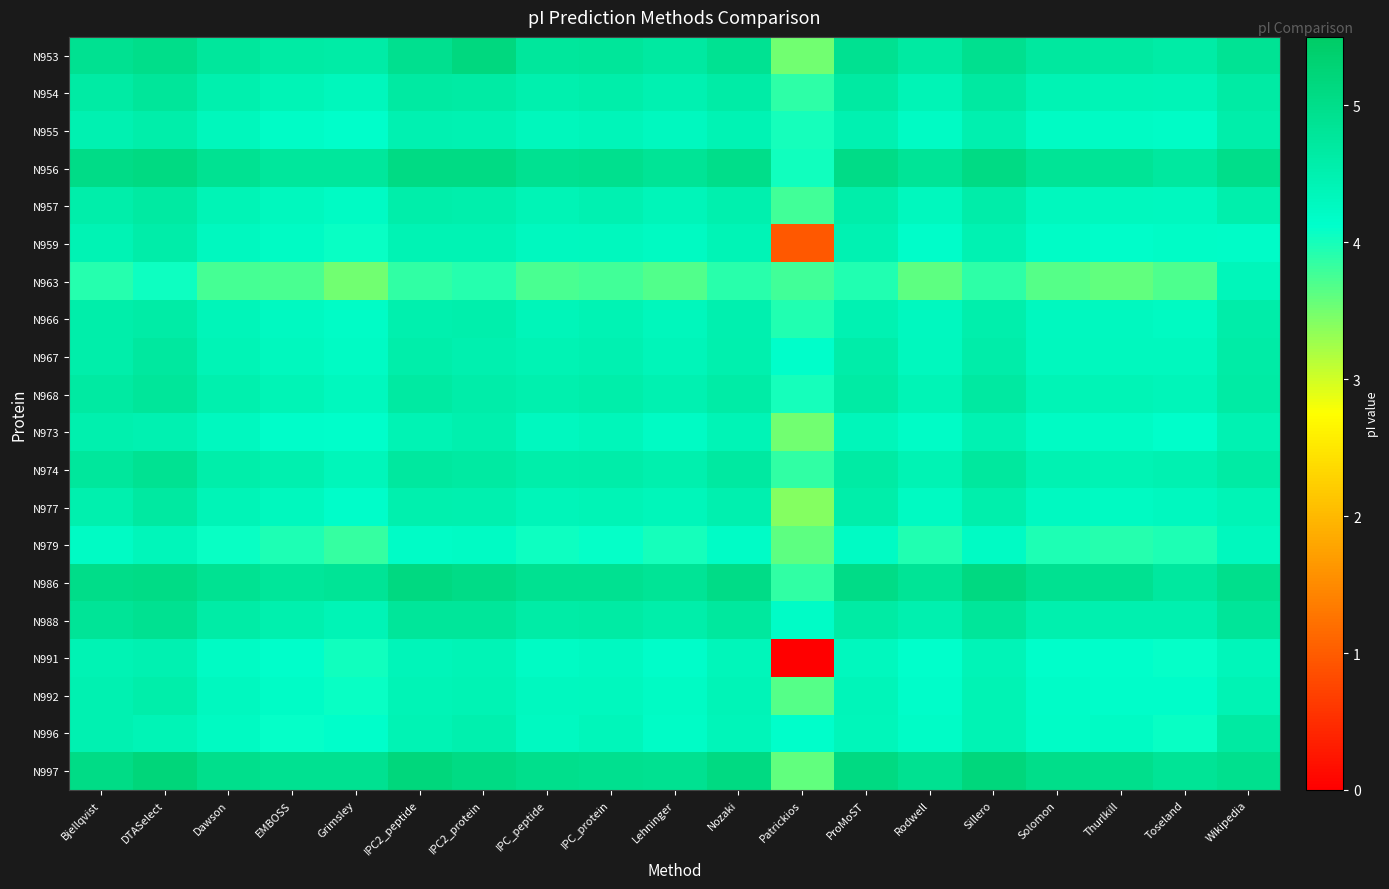

Reading right to left, transcribe all the data shown in this chart.

N953: Wikipedia=4.9	Toseland=4.6	Thurlkill=4.7	Solomon=4.7	Sillero=4.9	Rodwell=4.7	ProMoST=4.9	Patrickios=3.5	Nozaki=4.9	Lehninger=4.7	IPC_protein=4.8	IPC_peptide=4.7	IPC2_protein=5.2	IPC2_peptide=4.9	Grimsley=4.6	EMBOSS=4.7	Dawson=4.7	DTASelect=5.0	Bjellqvist=4.9
N954: Wikipedia=4.7	Toseland=4.4	Thurlkill=4.4	Solomon=4.4	Sillero=4.7	Rodwell=4.4	ProMoST=4.7	Patrickios=3.9	Nozaki=4.6	Lehninger=4.5	IPC_protein=4.6	IPC_peptide=4.5	IPC2_protein=4.7	IPC2_peptide=4.7	Grimsley=4.3	EMBOSS=4.4	Dawson=4.5	DTASelect=4.8	Bjellqvist=4.7
N955: Wikipedia=4.6	Toseland=4.2	Thurlkill=4.2	Solomon=4.2	Sillero=4.5	Rodwell=4.2	ProMoST=4.5	Patrickios=4.0	Nozaki=4.4	Lehninger=4.3	IPC_protein=4.4	IPC_peptide=4.3	IPC2_protein=4.5	IPC2_peptide=4.5	Grimsley=4.1	EMBOSS=4.2	Dawson=4.3	DTASelect=4.6	Bjellqvist=4.5
N956: Wikipedia=5.0	Toseland=4.7	Thurlkill=4.8	Solomon=4.8	Sillero=5.1	Rodwell=4.8	ProMoST=5.0	Patrickios=4.0	Nozaki=5.0	Lehninger=4.8	IPC_protein=5.0	IPC_peptide=4.9	IPC2_protein=5.1	IPC2_peptide=5.1	Grimsley=4.8	EMBOSS=4.7	Dawson=4.9	DTASelect=5.1	Bjellqvist=5.0
N957: Wikipedia=4.6	Toseland=4.3	Thurlkill=4.3	Solomon=4.3	Sillero=4.6	Rodwell=4.3	ProMoST=4.6	Patrickios=3.8	Nozaki=4.5	Lehninger=4.4	IPC_protein=4.5	IPC_peptide=4.4	IPC2_protein=4.5	IPC2_peptide=4.6	Grimsley=4.2	EMBOSS=4.3	Dawson=4.4	DTASelect=4.7	Bjellqvist=4.6
N959: Wikipedia=4.2	Toseland=4.2	Thurlkill=4.2	Solomon=4.2	Sillero=4.5	Rodwell=4.2	ProMoST=4.5	Patrickios=0.9	Nozaki=4.4	Lehninger=4.2	IPC_protein=4.3	IPC_peptide=4.3	IPC2_protein=4.4	IPC2_peptide=4.4	Grimsley=4.1	EMBOSS=4.2	Dawson=4.3	DTASelect=4.6	Bjellqvist=4.4
N963: Wikipedia=4.4	Toseland=3.7	Thurlkill=3.6	Solomon=3.7	Sillero=3.9	Rodwell=3.6	ProMoST=3.9	Patrickios=3.8	Nozaki=3.9	Lehninger=3.7	IPC_protein=3.8	IPC_peptide=3.7	IPC2_protein=3.9	IPC2_peptide=3.9	Grimsley=3.5	EMBOSS=3.7	Dawson=3.8	DTASelect=4.0	Bjellqvist=3.9
N966: Wikipedia=4.6	Toseland=4.3	Thurlkill=4.3	Solomon=4.3	Sillero=4.5	Rodwell=4.3	ProMoST=4.5	Patrickios=3.9	Nozaki=4.5	Lehninger=4.3	IPC_protein=4.4	IPC_peptide=4.4	IPC2_protein=4.5	IPC2_peptide=4.5	Grimsley=4.2	EMBOSS=4.3	Dawson=4.4	DTASelect=4.6	Bjellqvist=4.6
N967: Wikipedia=4.6	Toseland=4.3	Thurlkill=4.3	Solomon=4.3	Sillero=4.6	Rodwell=4.3	ProMoST=4.6	Patrickios=4.1	Nozaki=4.5	Lehninger=4.4	IPC_protein=4.5	IPC_peptide=4.4	IPC2_protein=4.5	IPC2_peptide=4.6	Grimsley=4.2	EMBOSS=4.3	Dawson=4.4	DTASelect=4.7	Bjellqvist=4.6
N968: Wikipedia=4.7	Toseland=4.4	Thurlkill=4.4	Solomon=4.4	Sillero=4.7	Rodwell=4.4	ProMoST=4.6	Patrickios=4.0	Nozaki=4.6	Lehninger=4.5	IPC_protein=4.6	IPC_peptide=4.5	IPC2_protein=4.6	IPC2_peptide=4.7	Grimsley=4.3	EMBOSS=4.4	Dawson=4.5	DTASelect=4.8	Bjellqvist=4.7
N973: Wikipedia=4.4	Toseland=4.1	Thurlkill=4.2	Solomon=4.2	Sillero=4.5	Rodwell=4.2	ProMoST=4.4	Patrickios=3.5	Nozaki=4.4	Lehninger=4.2	IPC_protein=4.3	IPC_peptide=4.3	IPC2_protein=4.5	IPC2_peptide=4.4	Grimsley=4.1	EMBOSS=4.2	Dawson=4.3	DTASelect=4.5	Bjellqvist=4.5
N974: Wikipedia=4.7	Toseland=4.5	Thurlkill=4.4	Solomon=4.5	Sillero=4.7	Rodwell=4.4	ProMoST=4.6	Patrickios=3.8	Nozaki=4.7	Lehninger=4.5	IPC_protein=4.6	IPC_peptide=4.6	IPC2_protein=4.7	IPC2_peptide=4.7	Grimsley=4.4	EMBOSS=4.5	Dawson=4.6	DTASelect=4.9	Bjellqvist=4.7
N977: Wikipedia=4.4	Toseland=4.3	Thurlkill=4.2	Solomon=4.3	Sillero=4.5	Rodwell=4.3	ProMoST=4.6	Patrickios=3.4	Nozaki=4.5	Lehninger=4.3	IPC_protein=4.4	IPC_peptide=4.4	IPC2_protein=4.5	IPC2_peptide=4.5	Grimsley=4.2	EMBOSS=4.3	Dawson=4.4	DTASelect=4.7	Bjellqvist=4.5
N979: Wikipedia=4.3	Toseland=4.0	Thurlkill=3.9	Solomon=4.0	Sillero=4.2	Rodwell=3.9	ProMoST=4.2	Patrickios=3.6	Nozaki=4.2	Lehninger=4.0	IPC_protein=4.1	IPC_peptide=4.0	IPC2_protein=4.2	IPC2_peptide=4.2	Grimsley=3.8	EMBOSS=4.0	Dawson=4.1	DTASelect=4.3	Bjellqvist=4.2
N986: Wikipedia=5.0	Toseland=4.7	Thurlkill=4.9	Solomon=4.9	Sillero=5.1	Rodwell=4.8	ProMoST=5.0	Patrickios=3.8	Nozaki=5.0	Lehninger=4.9	IPC_protein=4.9	IPC_peptide=4.9	IPC2_protein=5.0	IPC2_peptide=5.1	Grimsley=4.9	EMBOSS=4.8	Dawson=4.9	DTASelect=5.1	Bjellqvist=5.0
N988: Wikipedia=4.8	Toseland=4.5	Thurlkill=4.5	Solomon=4.5	Sillero=4.8	Rodwell=4.5	ProMoST=4.7	Patrickios=4.2	Nozaki=4.7	Lehninger=4.6	IPC_protein=4.7	IPC_peptide=4.6	IPC2_protein=4.8	IPC2_peptide=4.8	Grimsley=4.4	EMBOSS=4.5	Dawson=4.6	DTASelect=4.9	Bjellqvist=4.8
N991: Wikipedia=4.4	Toseland=4.1	Thurlkill=4.1	Solomon=4.1	Sillero=4.4	Rodwell=4.1	ProMoST=4.3	Patrickios=0.0	Nozaki=4.3	Lehninger=4.2	IPC_protein=4.3	IPC_peptide=4.2	IPC2_protein=4.4	IPC2_peptide=4.4	Grimsley=4.0	EMBOSS=4.1	Dawson=4.2	DTASelect=4.5	Bjellqvist=4.4
N992: Wikipedia=4.4	Toseland=4.2	Thurlkill=4.2	Solomon=4.2	Sillero=4.4	Rodwell=4.2	ProMoST=4.4	Patrickios=3.7	Nozaki=4.4	Lehninger=4.2	IPC_protein=4.3	IPC_peptide=4.3	IPC2_protein=4.4	IPC2_peptide=4.4	Grimsley=4.1	EMBOSS=4.2	Dawson=4.3	DTASelect=4.6	Bjellqvist=4.5
N996: Wikipedia=4.7	Toseland=4.1	Thurlkill=4.2	Solomon=4.2	Sillero=4.4	Rodwell=4.2	ProMoST=4.3	Patrickios=4.1	Nozaki=4.4	Lehninger=4.2	IPC_protein=4.3	IPC_peptide=4.3	IPC2_protein=4.5	IPC2_peptide=4.4	Grimsley=4.1	EMBOSS=4.1	Dawson=4.3	DTASelect=4.4	Bjellqvist=4.5
N997: Wikipedia=5.0	Toseland=4.8	Thurlkill=5.0	Solomon=5.0	Sillero=5.2	Rodwell=4.9	ProMoST=5.1	Patrickios=3.6	Nozaki=5.1	Lehninger=4.9	IPC_protein=4.9	IPC_peptide=5.0	IPC2_protein=5.1	IPC2_peptide=5.2	Grimsley=4.9	EMBOSS=4.9	Dawson=5.0	DTASelect=5.2	Bjellqvist=5.1